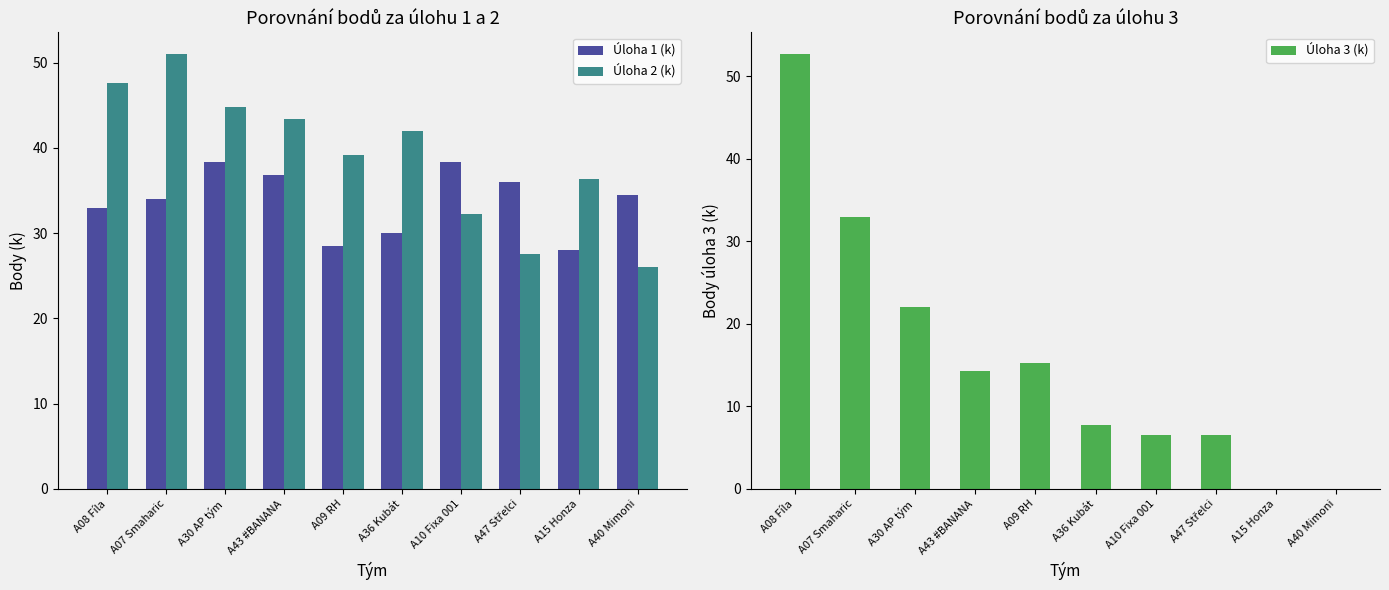

What is the average value of the Úloha 3 (k) series?

15.8